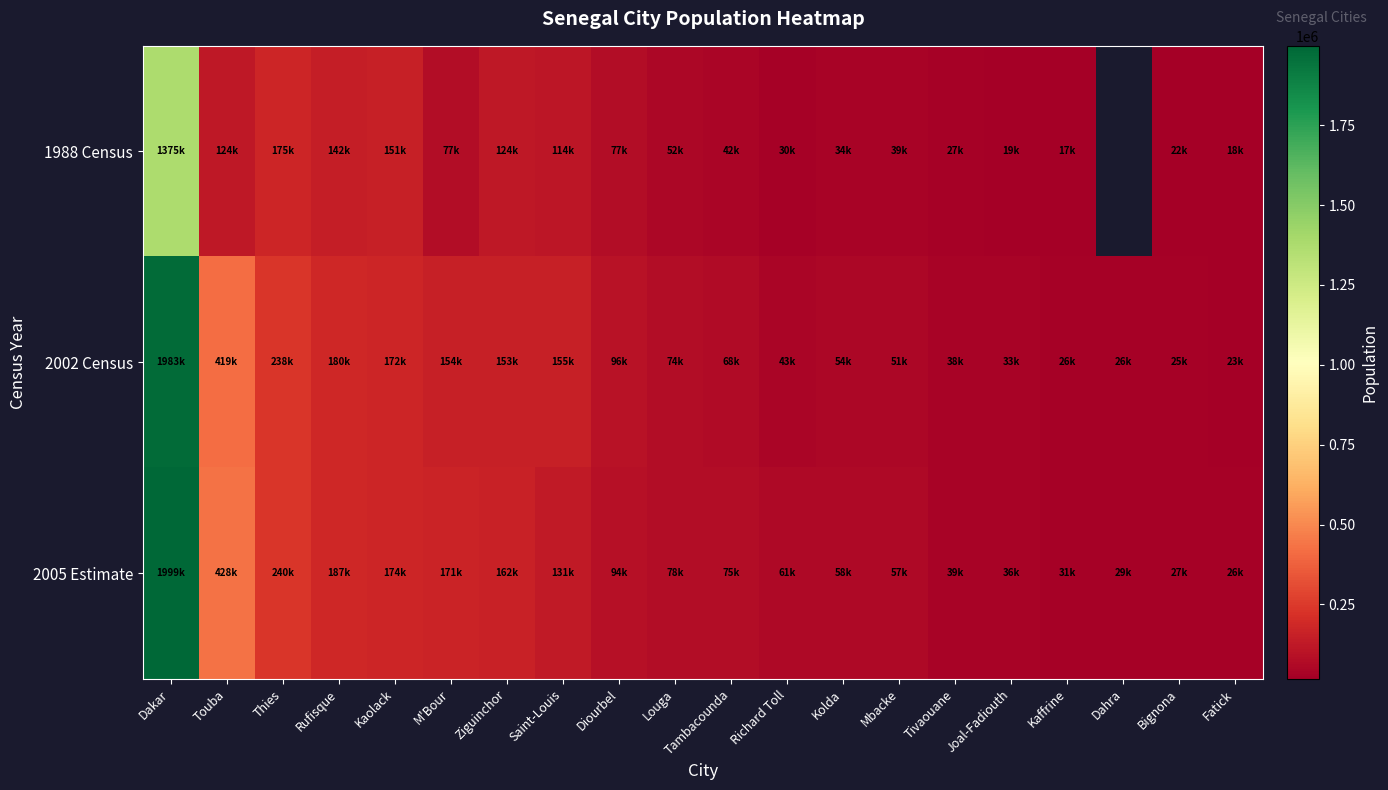

Which series has the largest total across all categories?

2005 Estimate